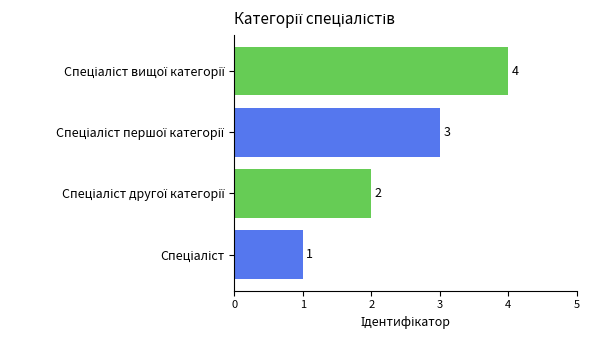

What is the difference between the maximum and minimum values?

3